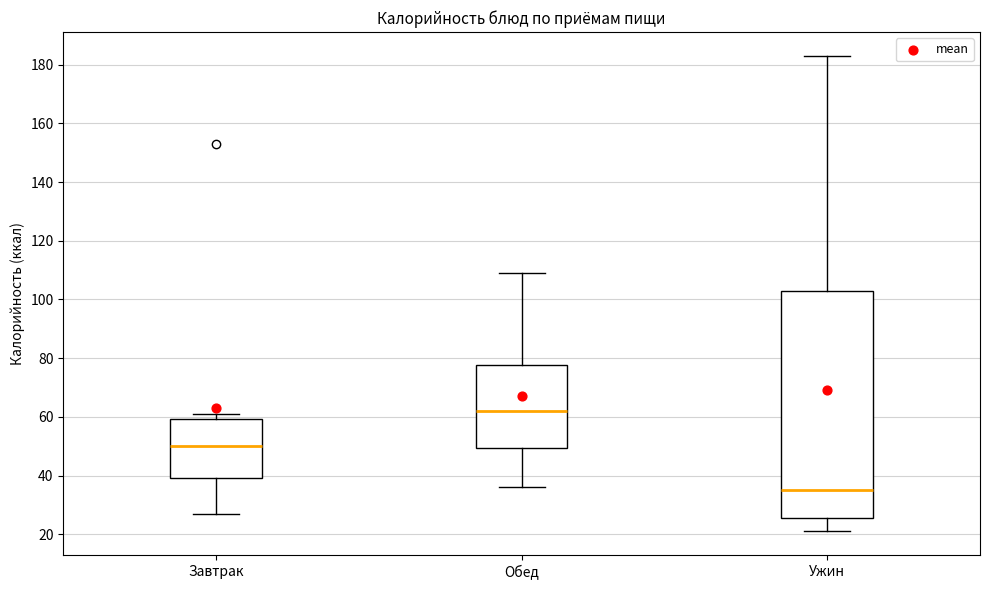

Reading left to right, transcribe this box plot: for each box, give where its median line is, the range the box spans, and where its two whiskers end, as read against the y-axis. The values are not printed on the chart, so give them approximately, as read against the axis.

Завтрак: median 50, box 40 to 60, whiskers 28 to 62
Обед: median 62, box 50 to 78, whiskers 36 to 110
Ужин: median 36, box 26 to 104, whiskers 22 to 184